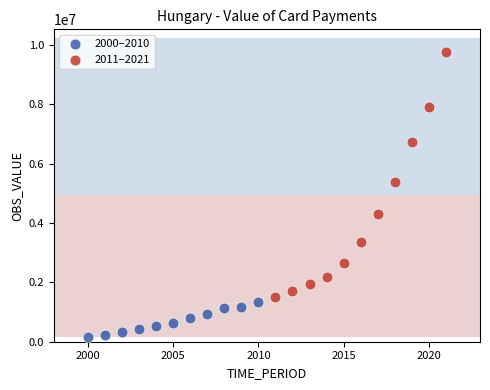

Which series has the largest Y range (max minus min)?

2011–2021